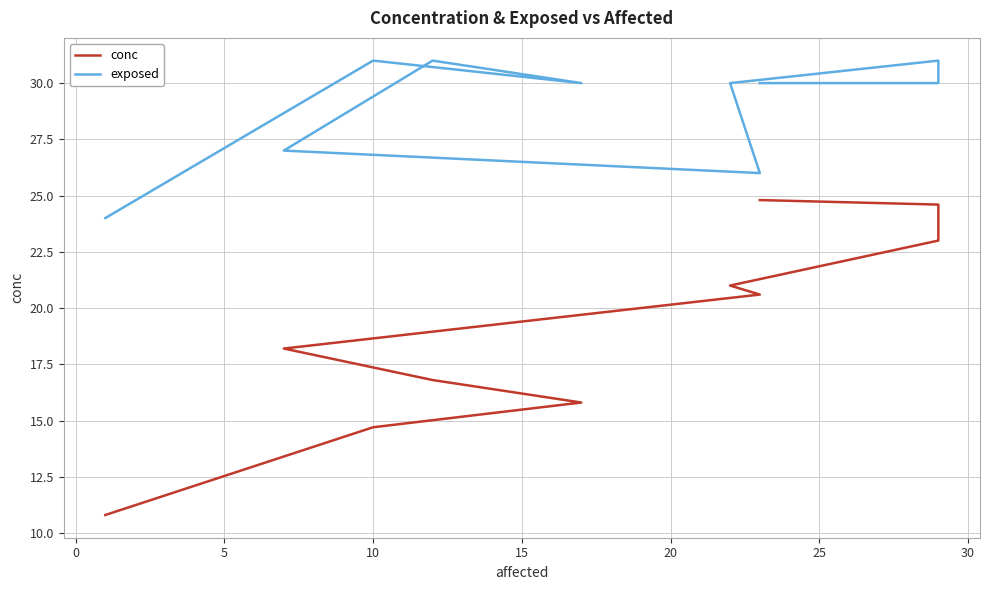

What is the sum of all exposed values?

290.0